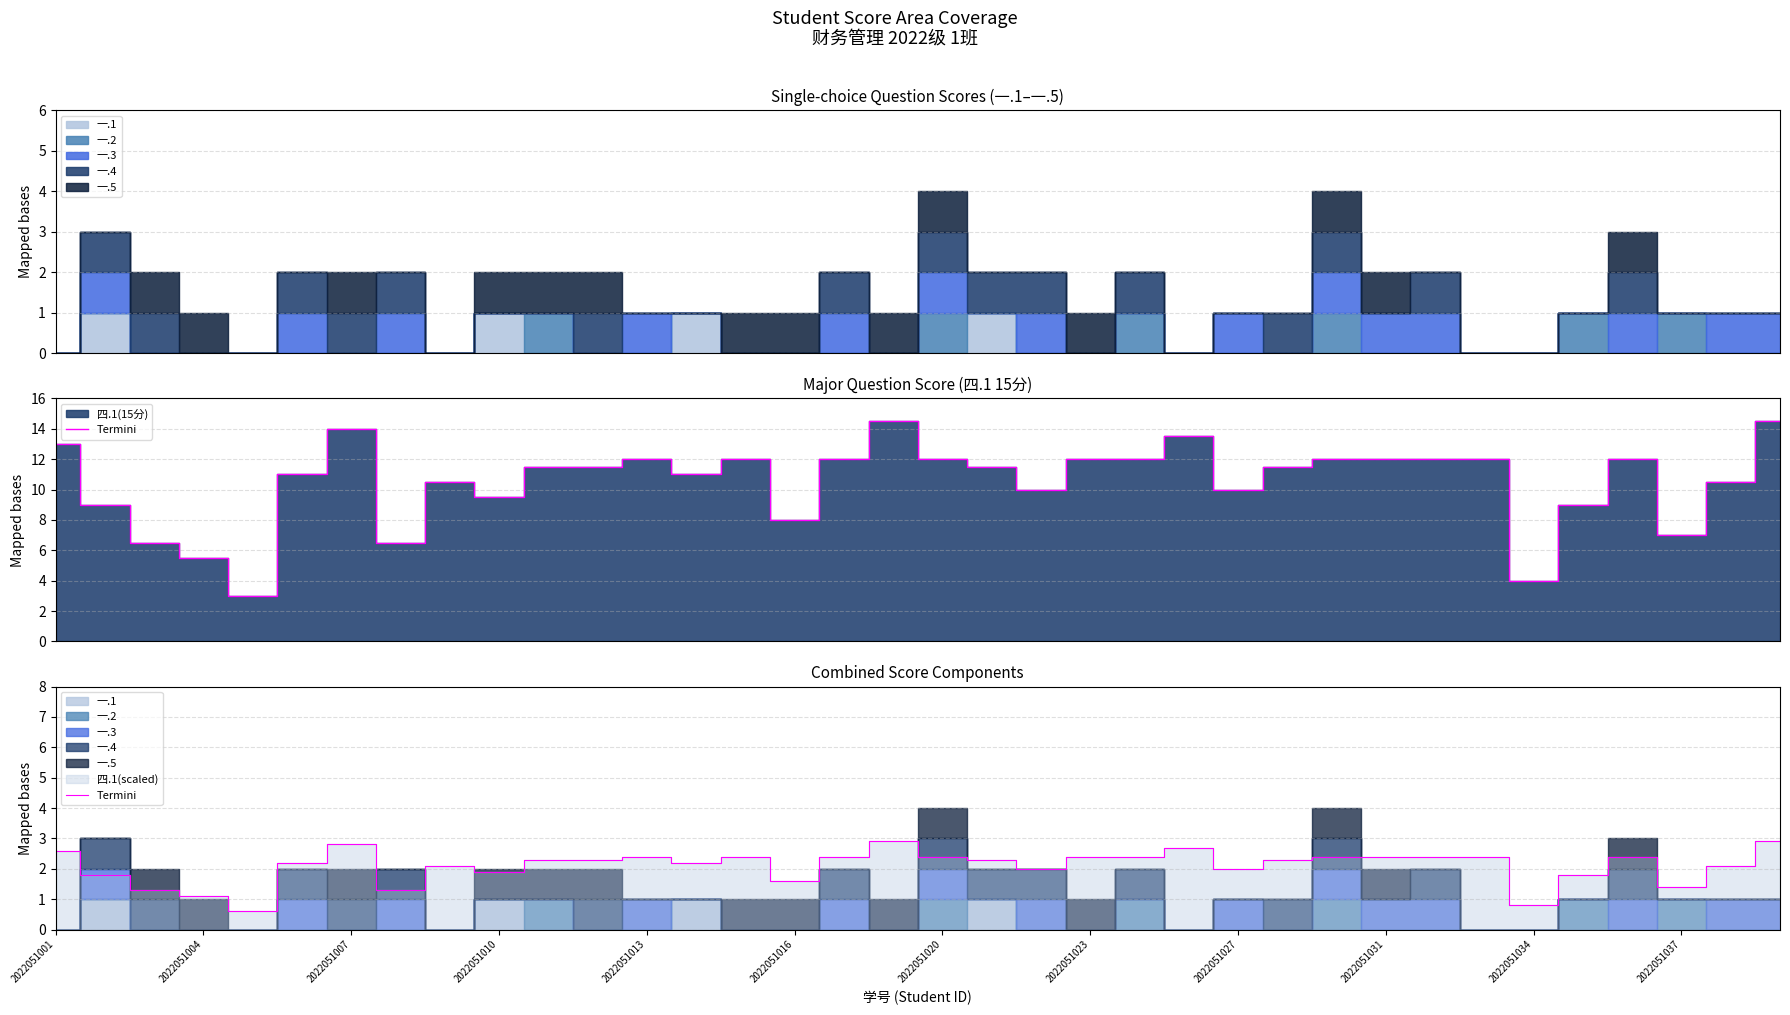

Approximately how many times larger is the value at 12 compared to 13?

1.1